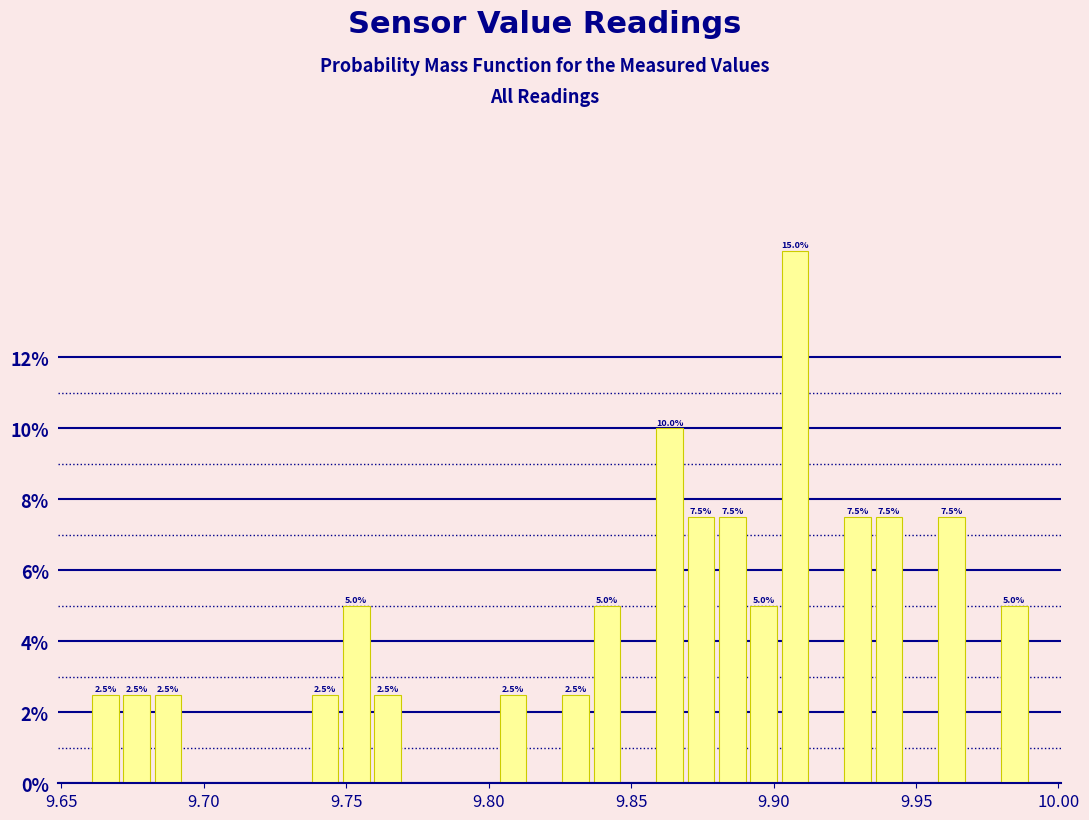

Read against the x-axis, roughly where is the centre of the tallest bar?

9.910